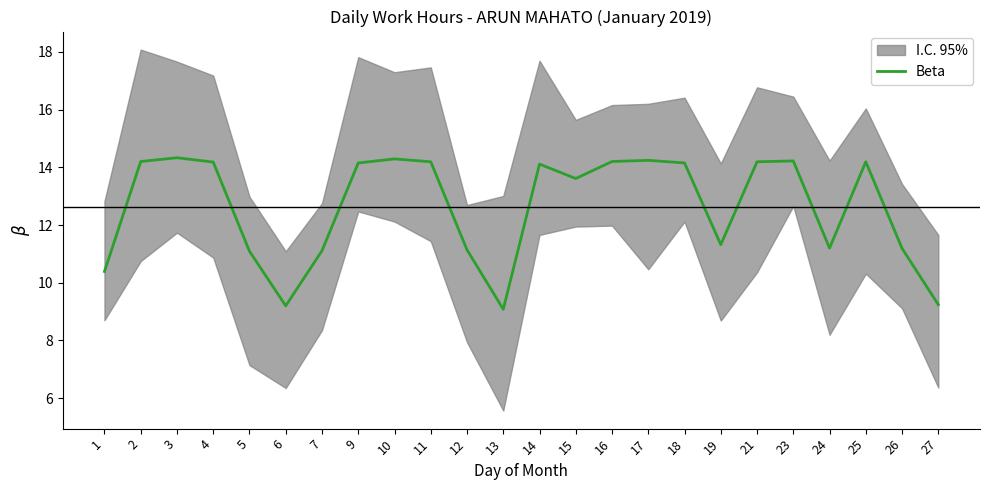

Rank the categories by value from highest to lowest.

3, 10, 17, 23, 2, 16, 11, 21, 25, 4, 9, 18, 14, 15, 19, 24, 26, 12, 7, 5, 1, 27, 6, 13